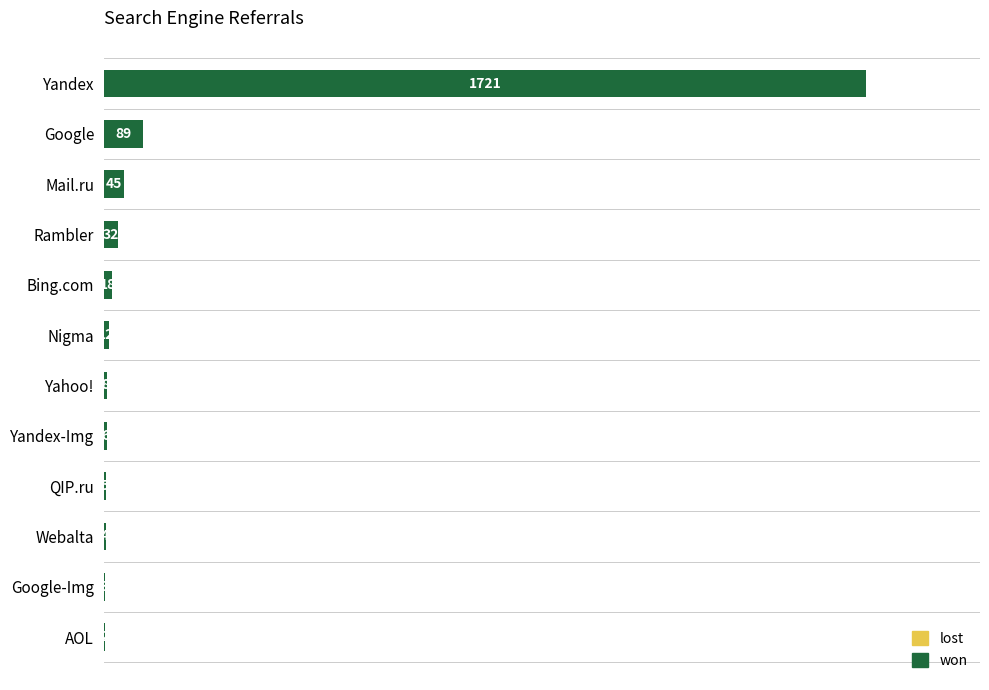

How many data points does each series have?

12